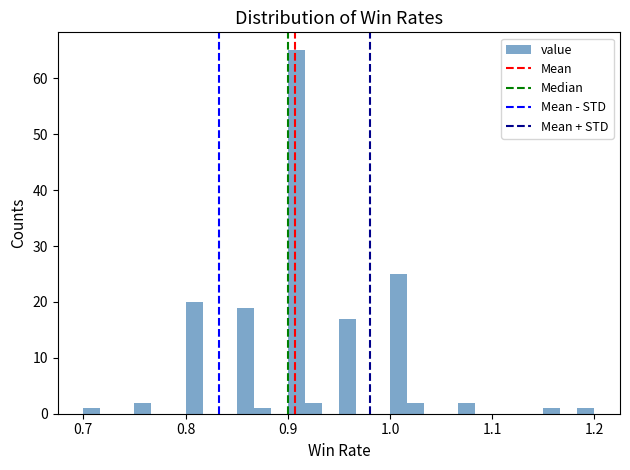

Read against the x-axis, roughly where is the centre of the tallest bar?

0.91